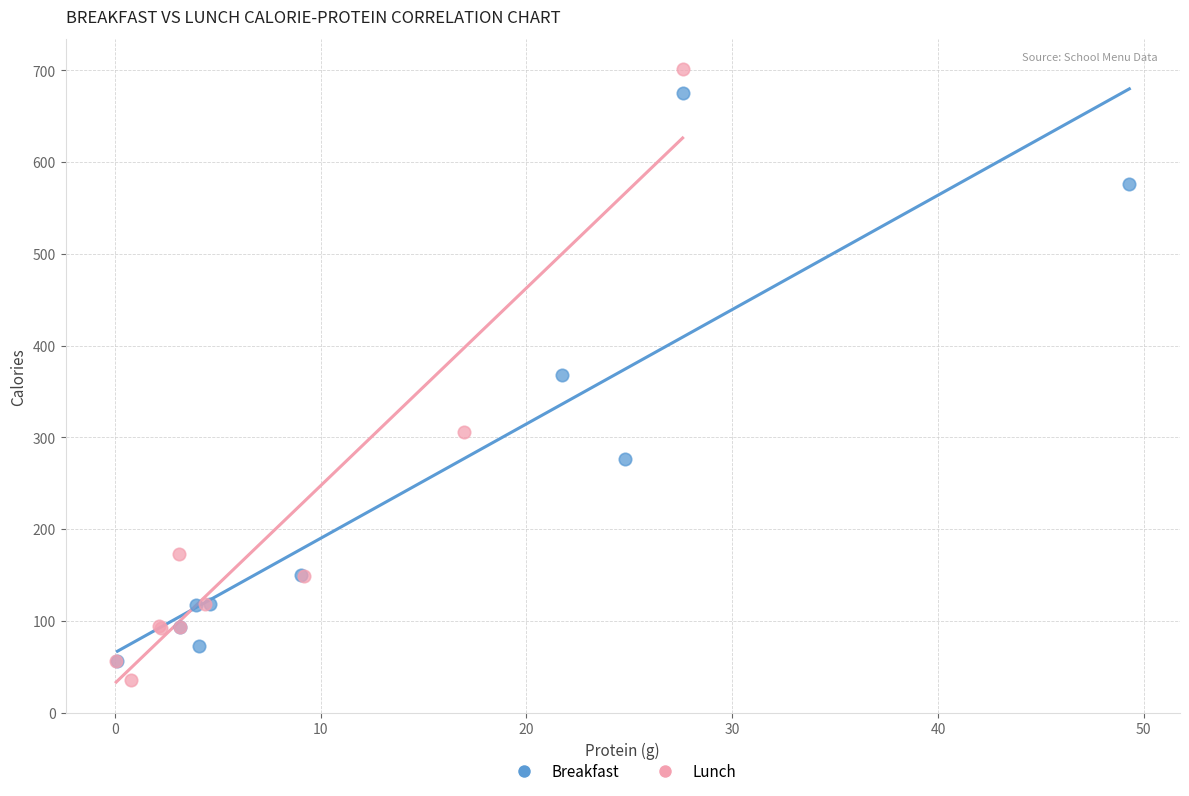

Which series has the widest spread of Y values?

Lunch